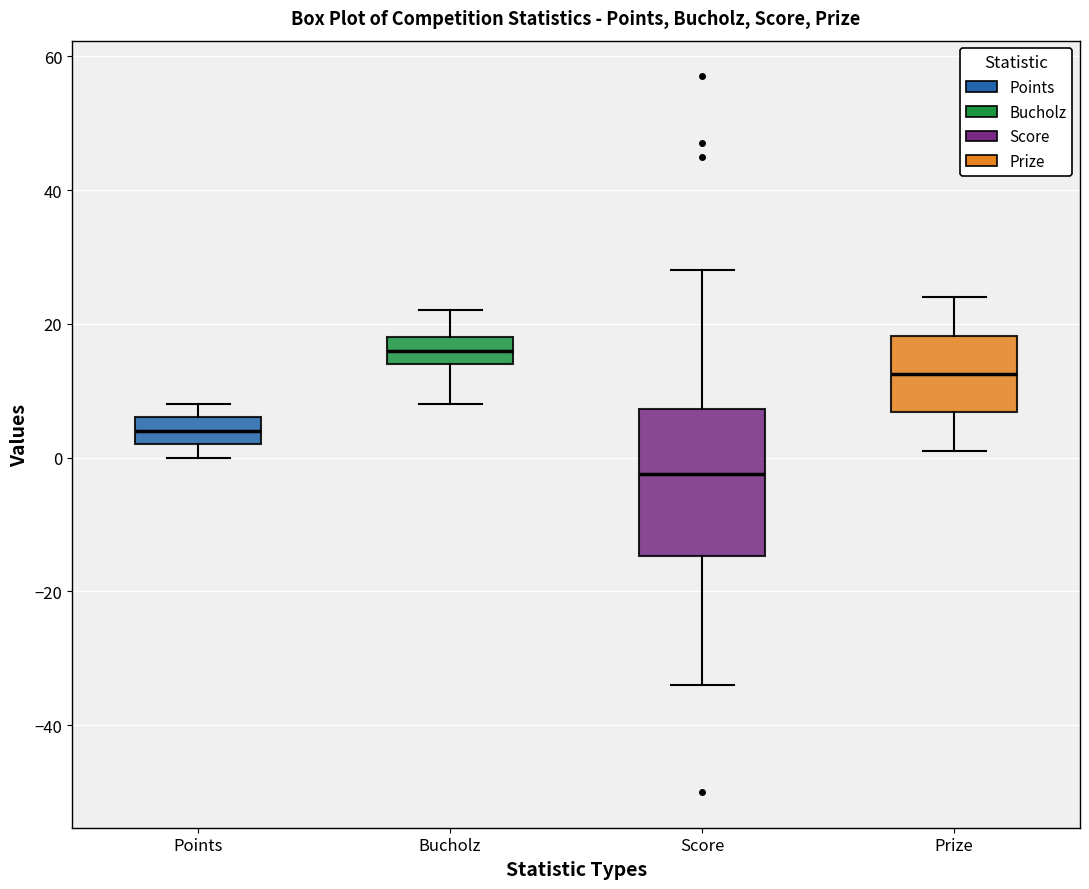

Where does the lower whisker of the box for Prize end on the y-axis? The values are not printed on the chart, so give them approximately, as read against the axis.

2